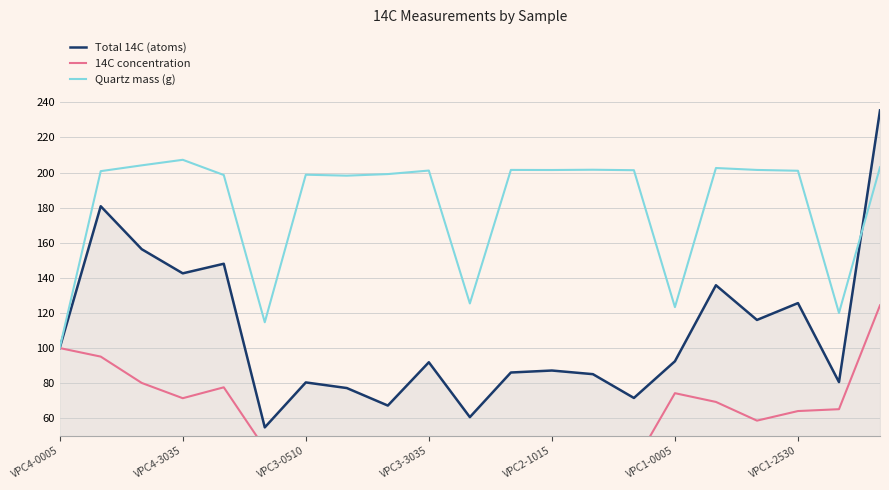

True or false: Total 14C (atoms) has more than 2 points higher than both neighbors.

True